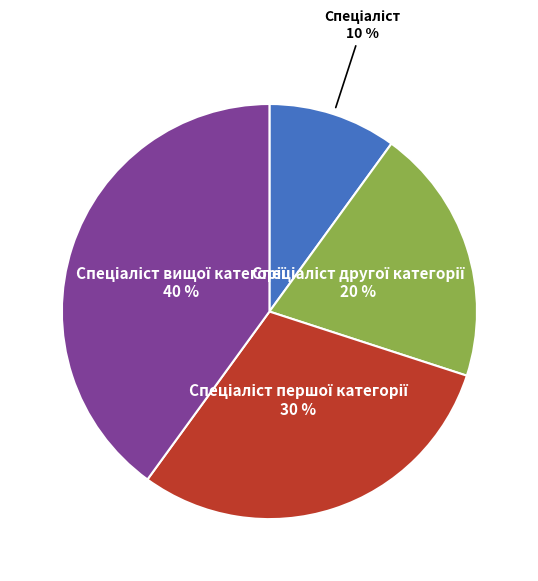

To the nearest percent, what is the difference between the largest and smallest slice percentages?

30%